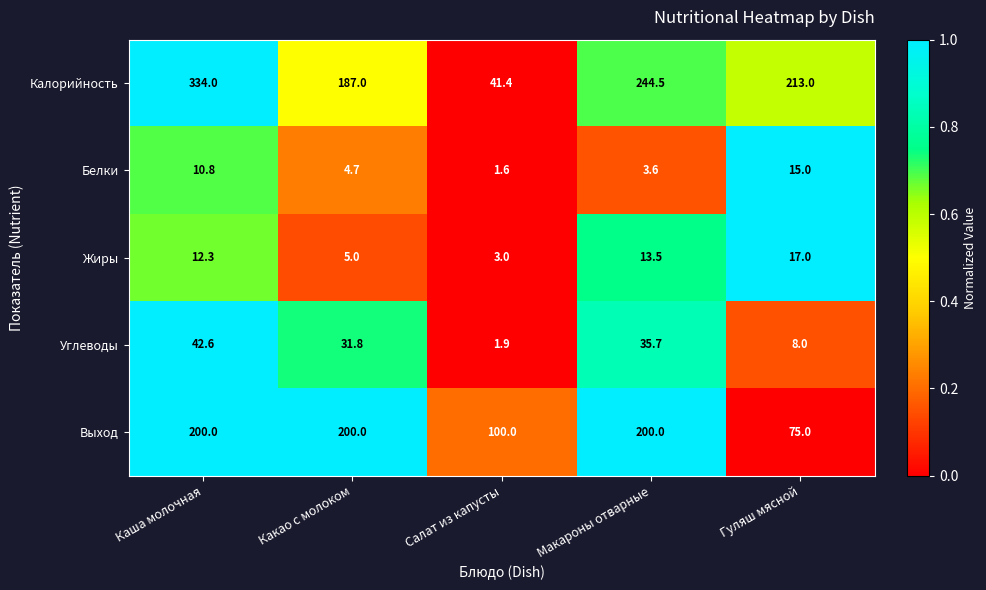

What is the difference between the highest and lowest values at Какао с молоком?

195.3